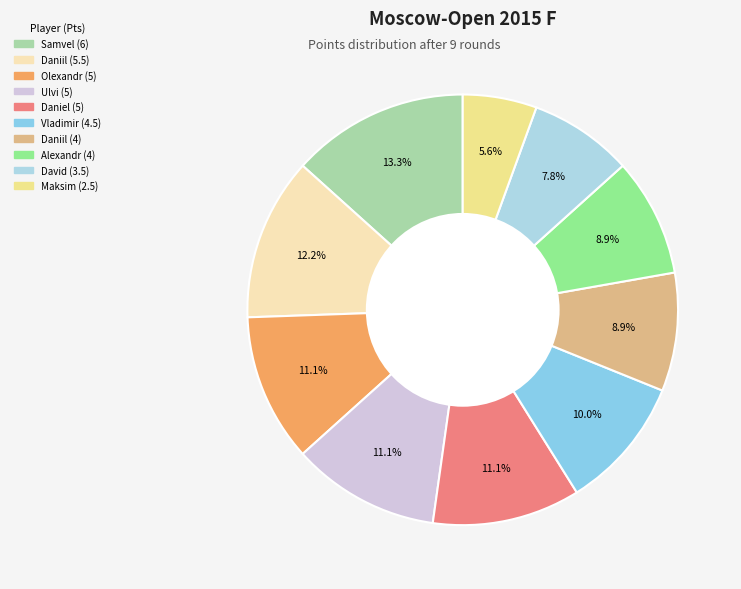

Count the number of slices in the pie.

10